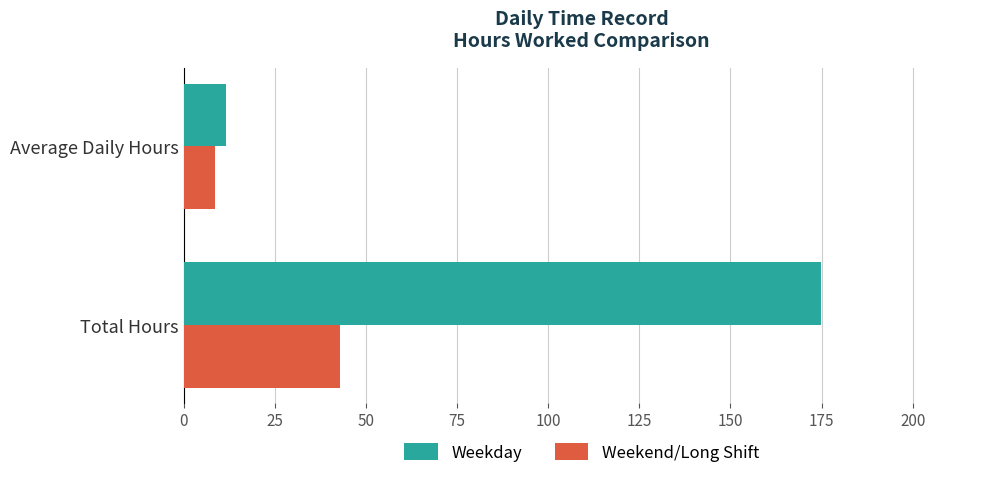

What is the difference between the maximum and minimum values in the Weekend/Long Shift series?

34.2